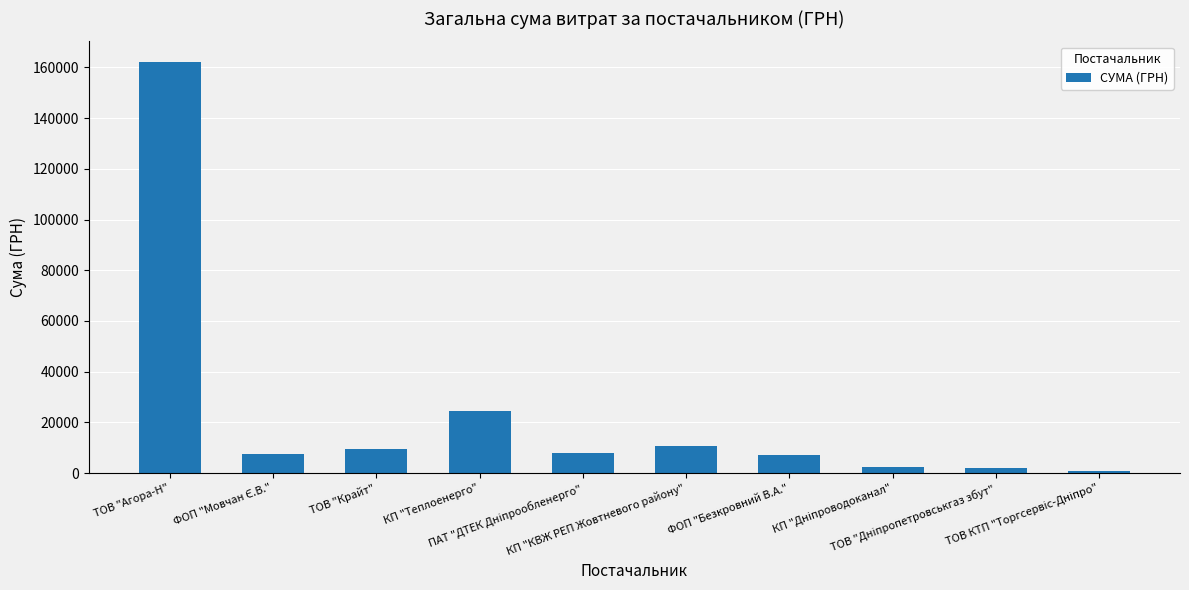

What is the sum of all values?

233895.6